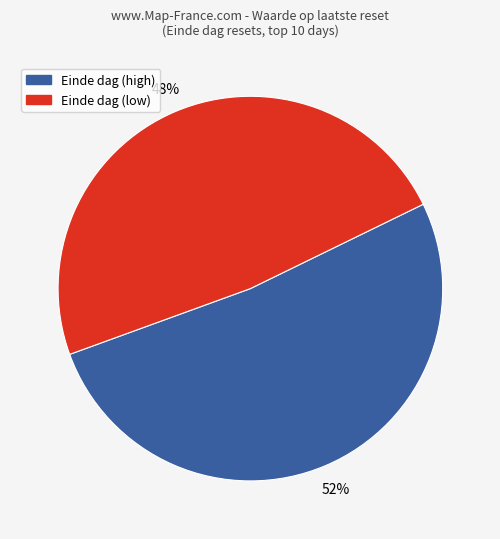

Is there a majority slice in this chart?

Yes